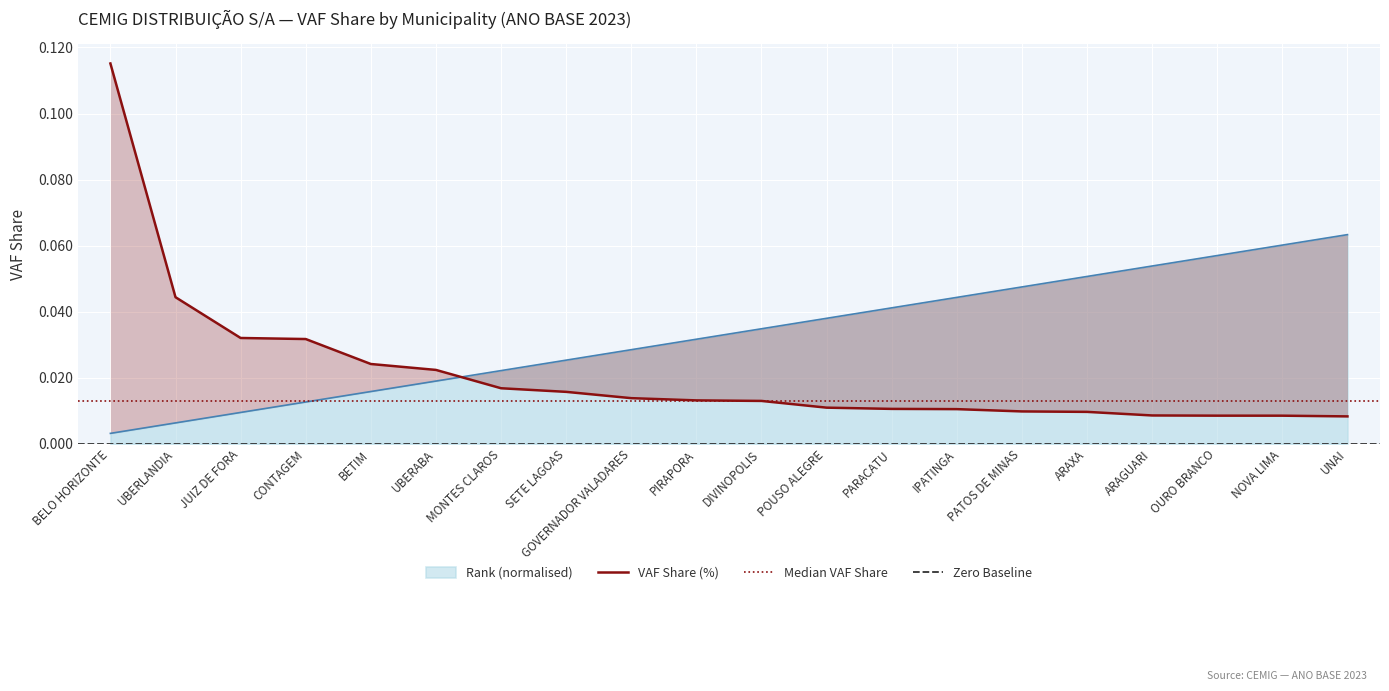

What is the highest value of the Rank (normalised) series?

0.1